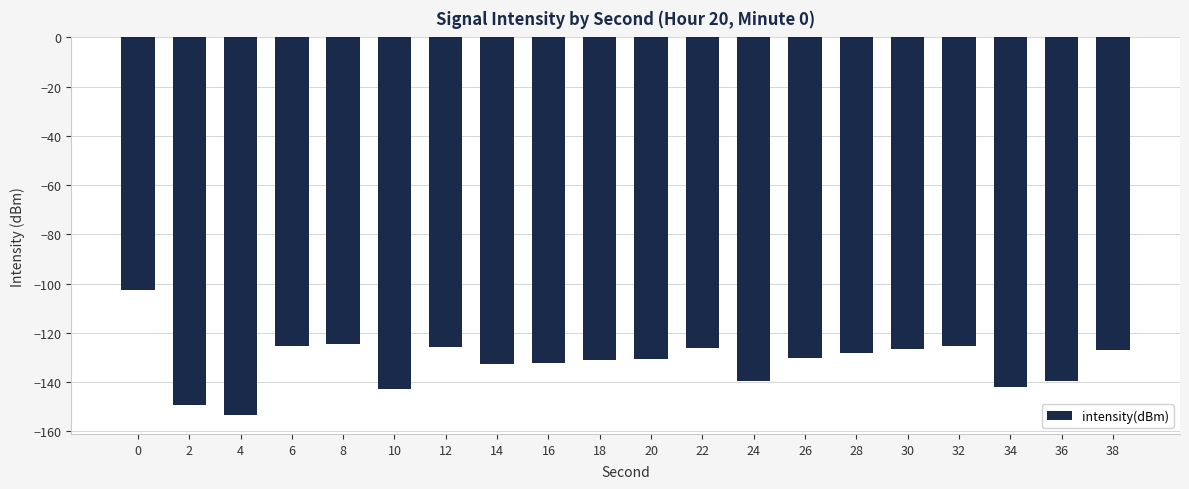

What is the sum of the values at 10 and 22?

-268.8